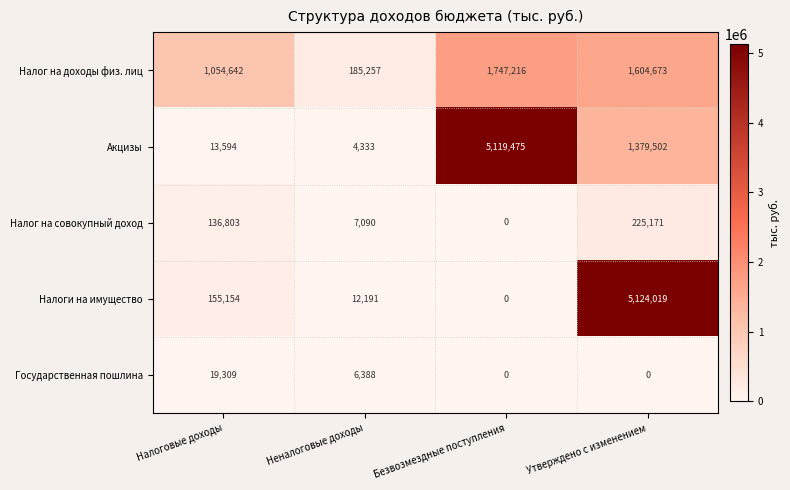

True or false: Налог на доходы физ. лиц has a value of 1747216 at Безвозмездные поступления.

True